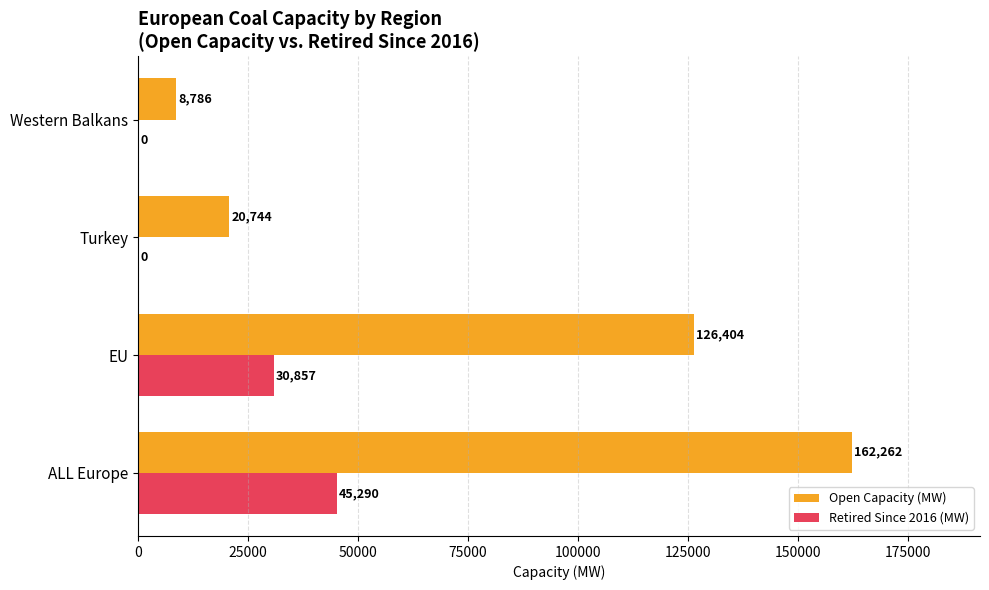

Where is Retired Since 2016 (MW) nearest to the value 22645?

EU